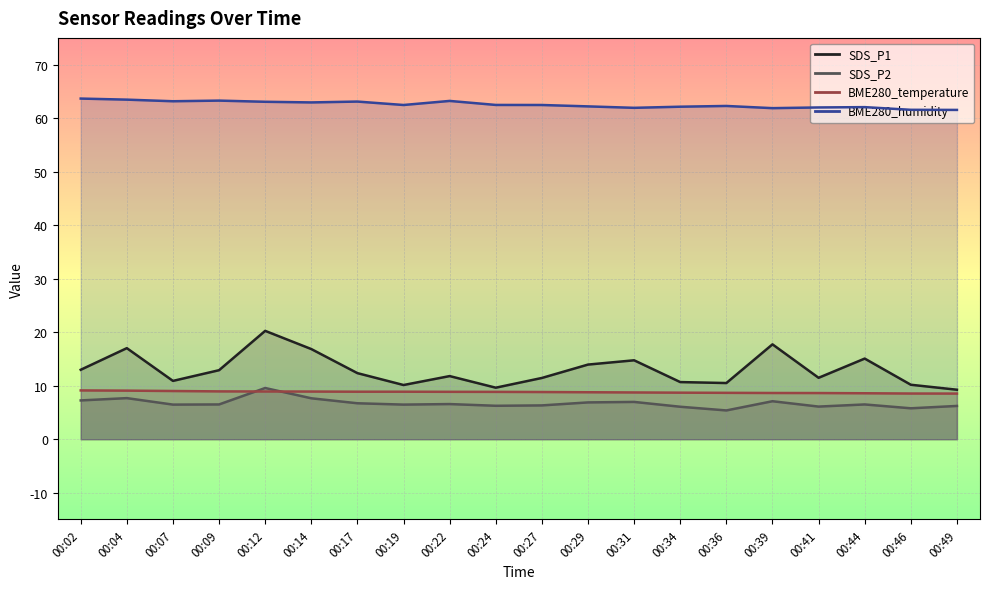

True or false: BME280_temperature and SDS_P1 cross at least once.

False